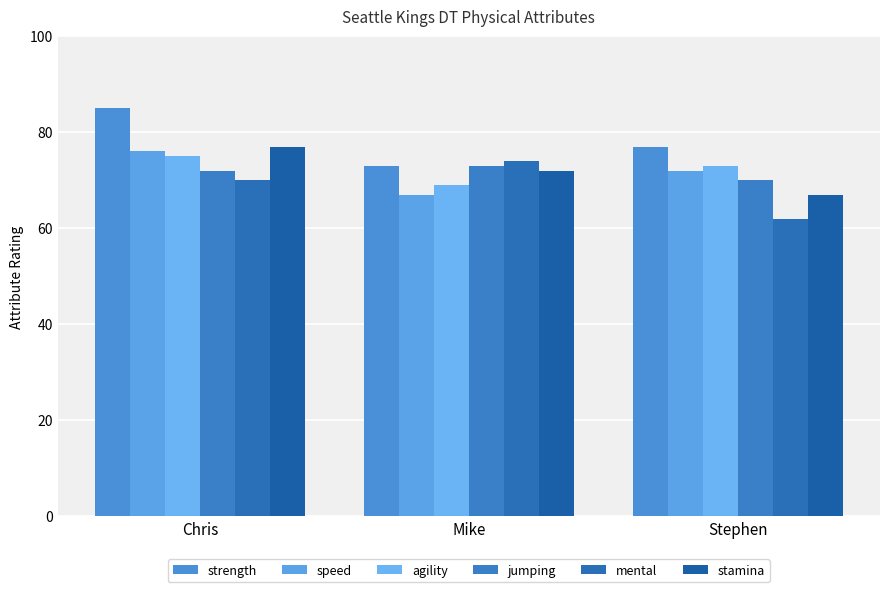

Which series has the largest total across all categories?

strength